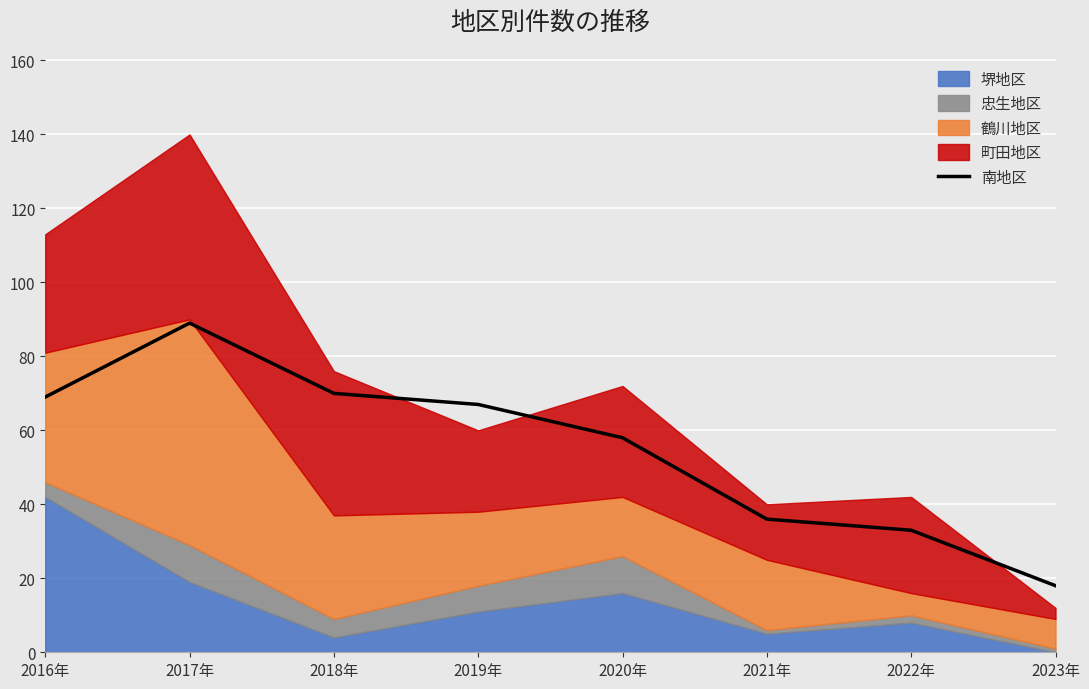

Where is the first local maximum?

2017年